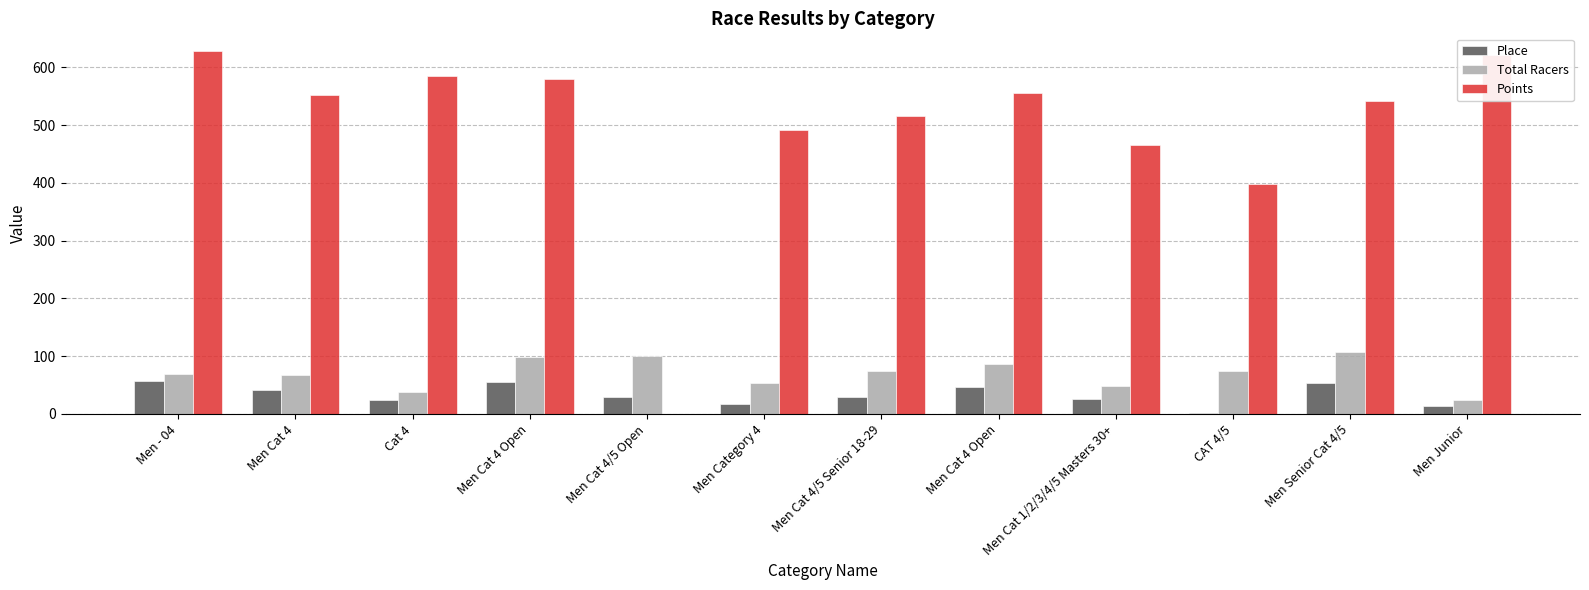

What is the difference between the Total Racers values at Cat 4 and Men Category 4?

16.0